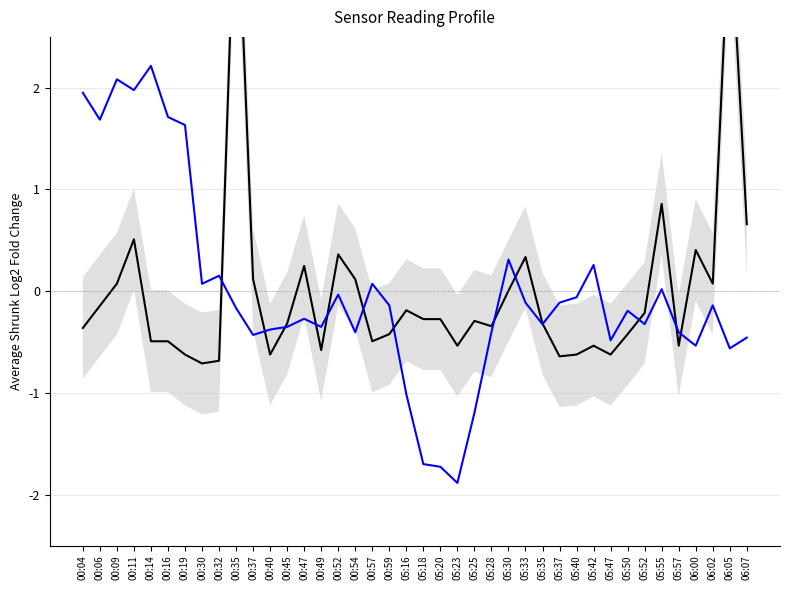

Where do SDS_P1 and BME280_temperature first cross each other?

00:32 and 00:35